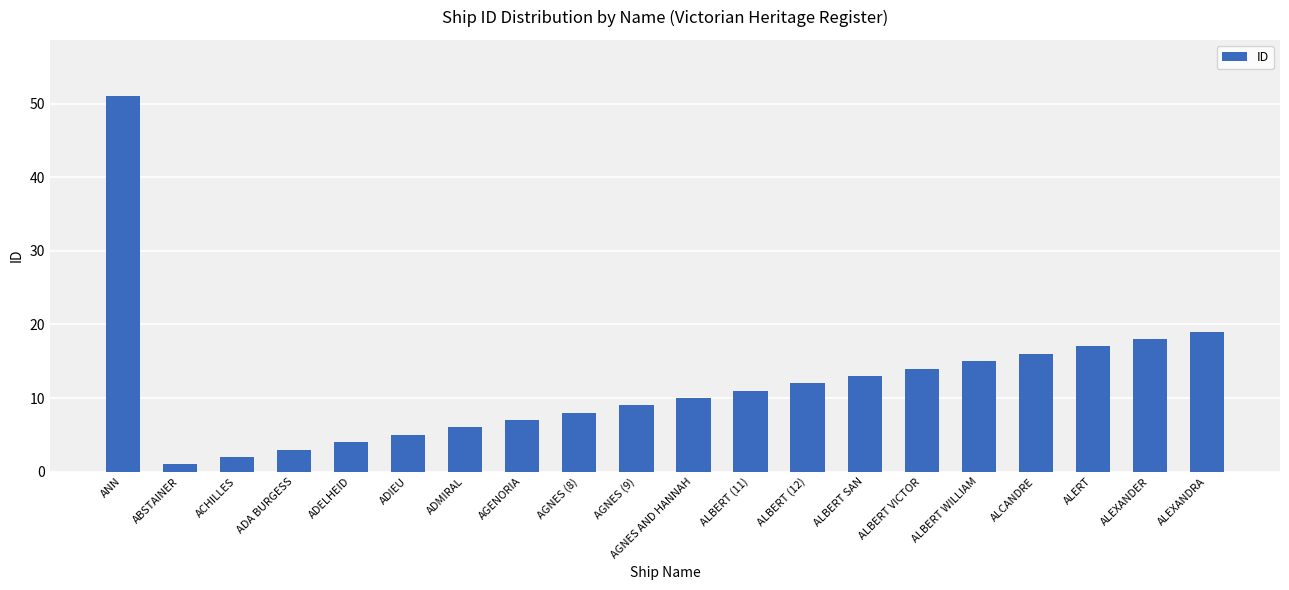

Reading left to right, extract all data points from this chart.

ANN=51	ABSTAINER=1	ACHILLES=2	ADA BURGESS=3	ADELHEID=4	ADIEU=5	ADMIRAL=6	AGENORIA=7	AGNES (8)=8	AGNES (9)=9	AGNES AND HANNAH=10	ALBERT (11)=11	ALBERT (12)=12	ALBERT SAN=13	ALBERT VICTOR=14	ALBERT WILLIAM=15	ALCANDRE=16	ALERT=17	ALEXANDER=18	ALEXANDRA=19